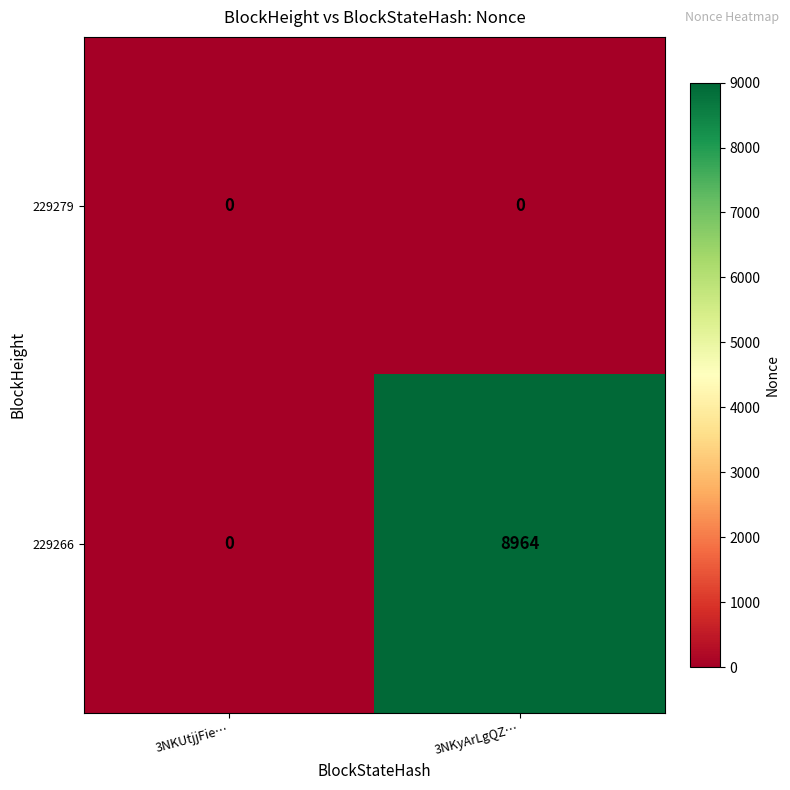

What is the spread (max minus min) of values at 3NKyArLgQZ…?

8964